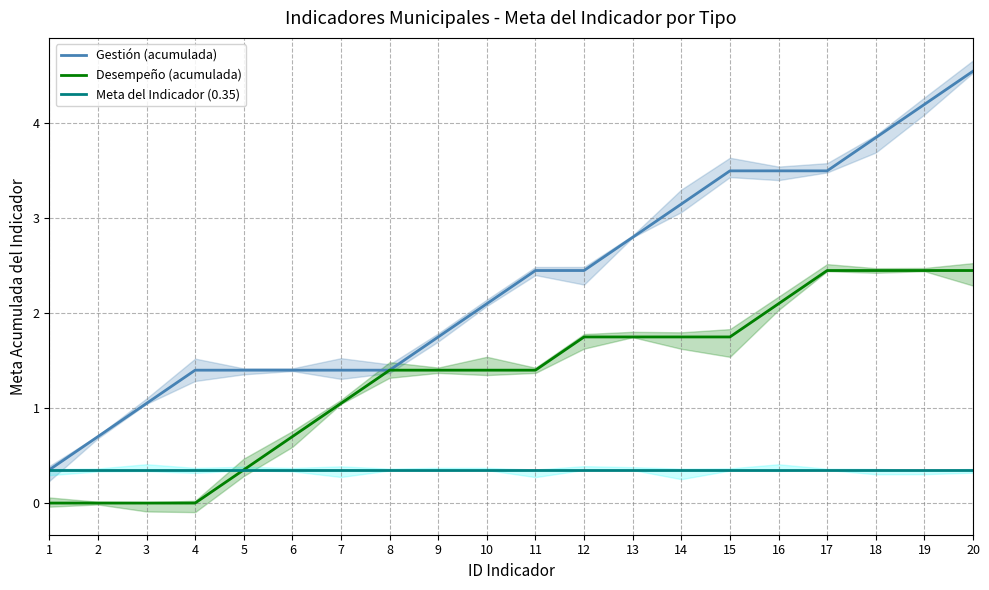

List the series in order of their peak value, highest first.

Gestión (acumulada), Desempeño (acumulada), Meta del Indicador (0.35)